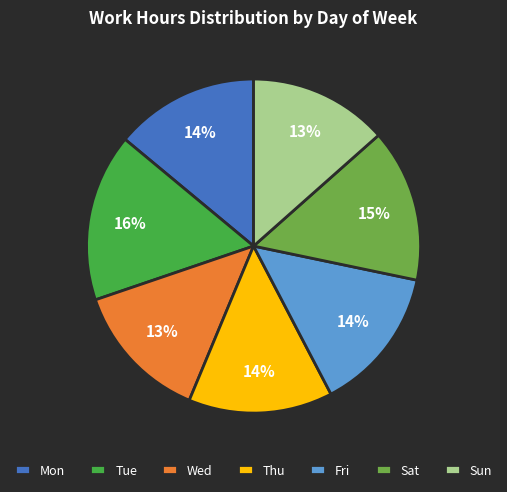

Does any single category account for the majority?

No